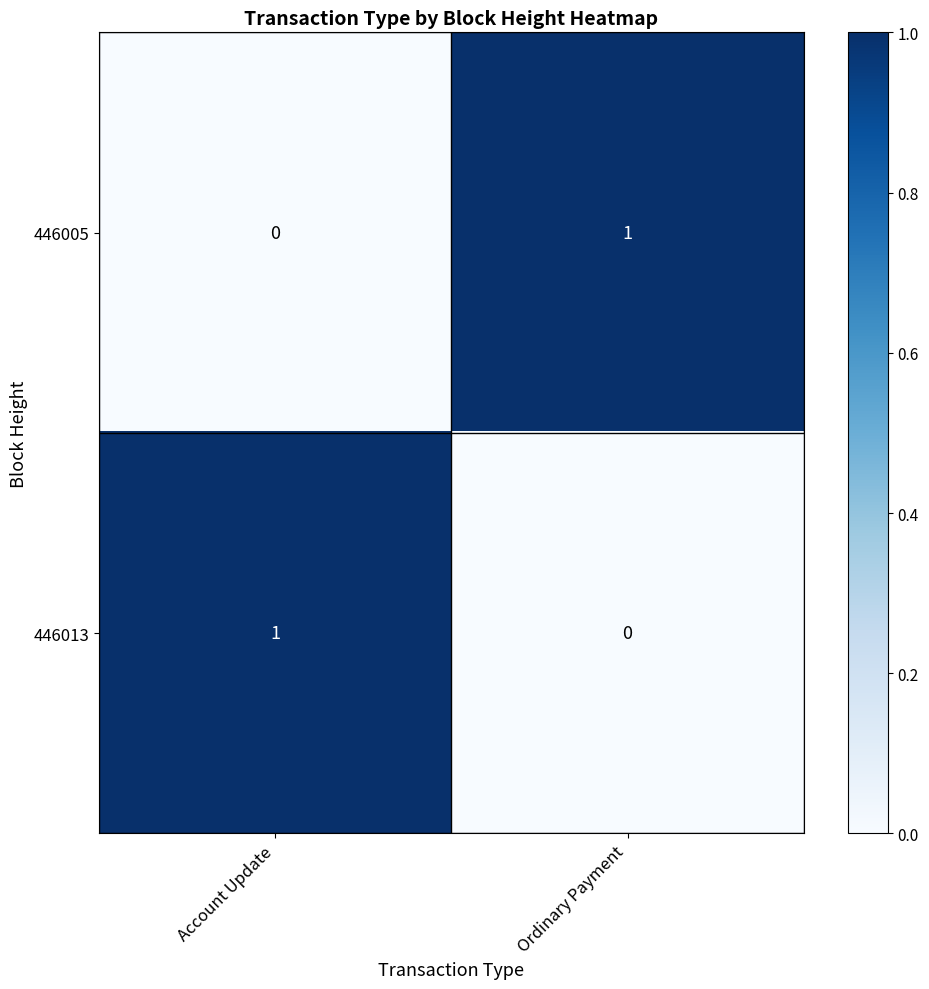

What is the maximum value shown in the chart?

1